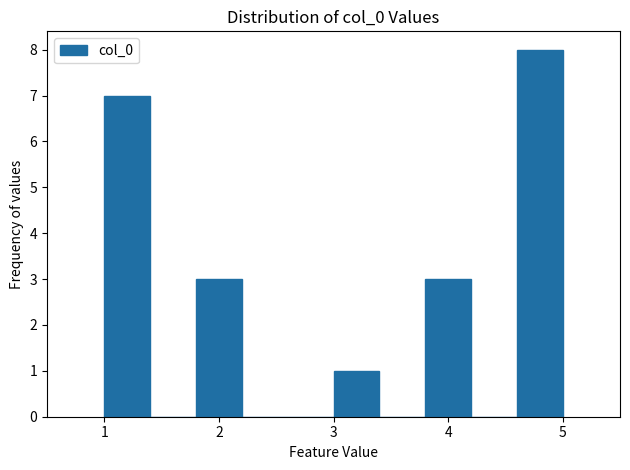

Over which range of the x-axis is the bar tallest?

4.6 to 5.0